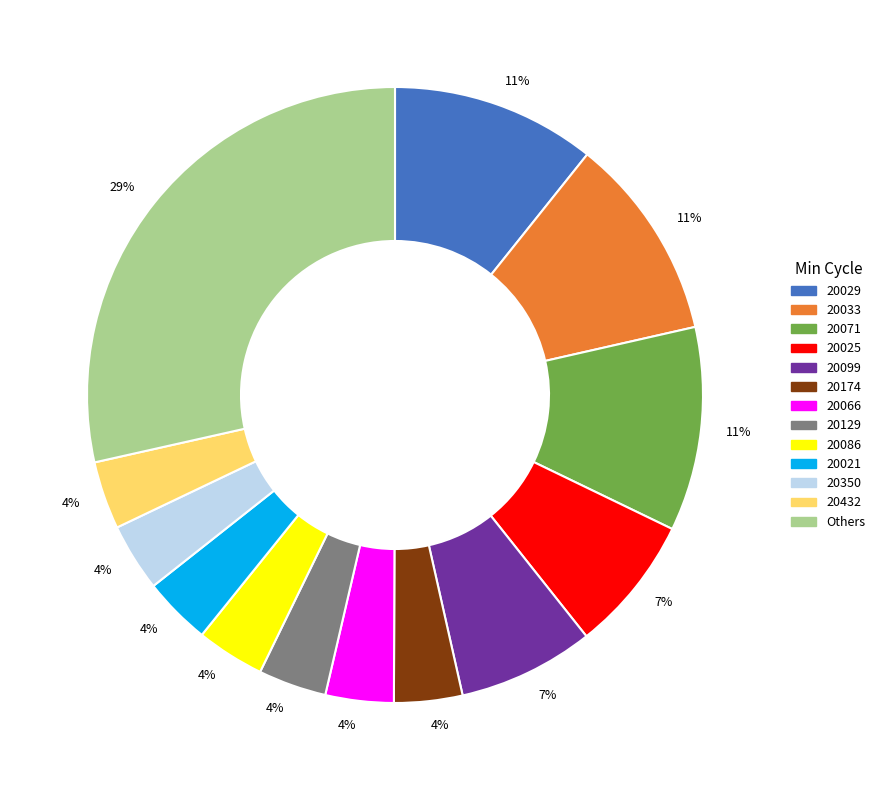

Does any single category account for the majority?

No